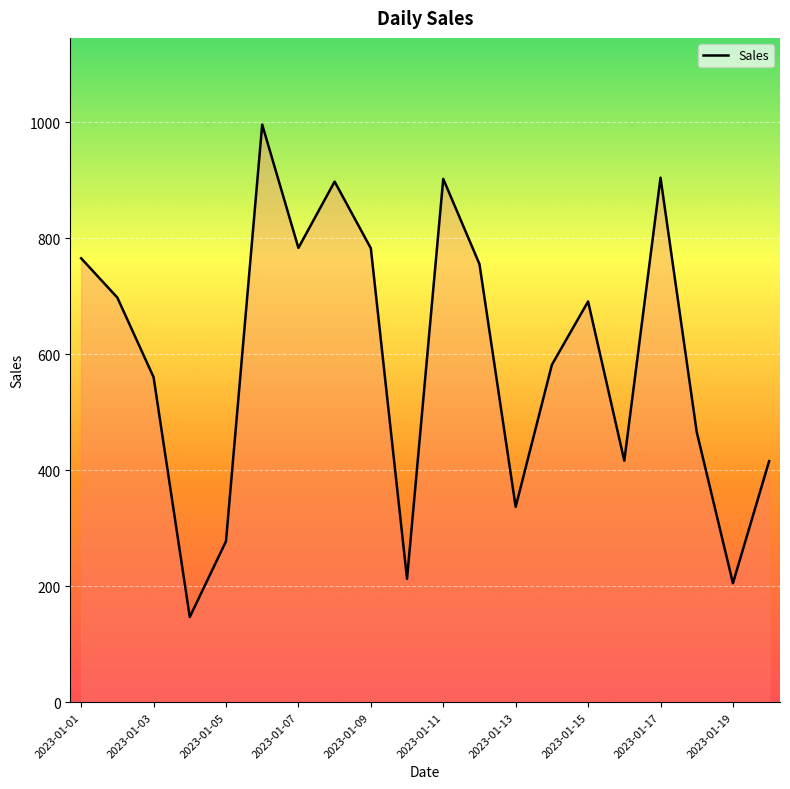

What is the difference between the maximum and minimum values?

848.8